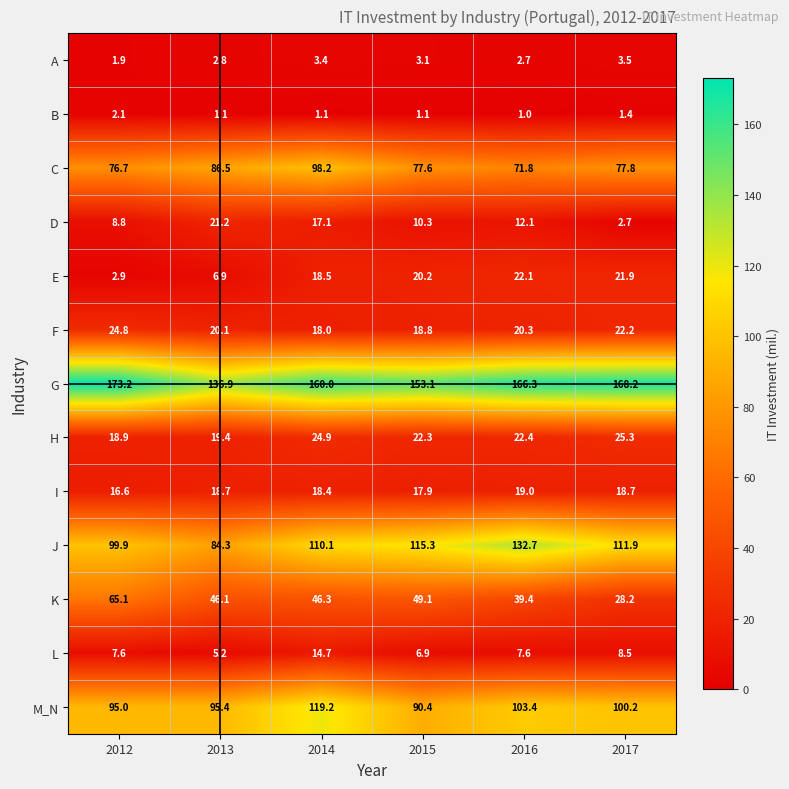

Which series has the largest range (max minus min)?

J